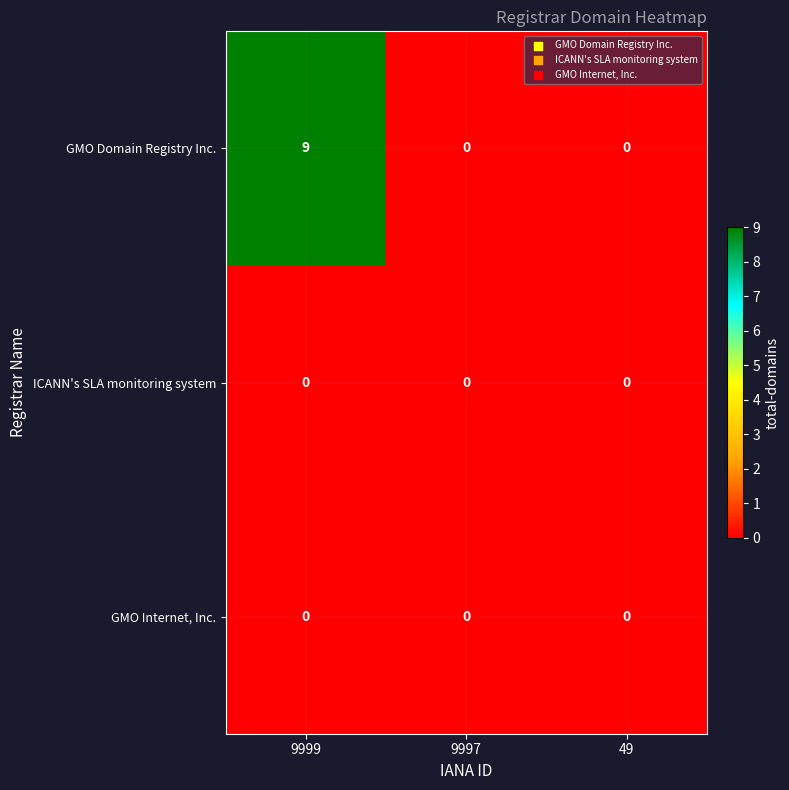

Which series has the largest total across all categories?

GMO Domain Registry Inc.